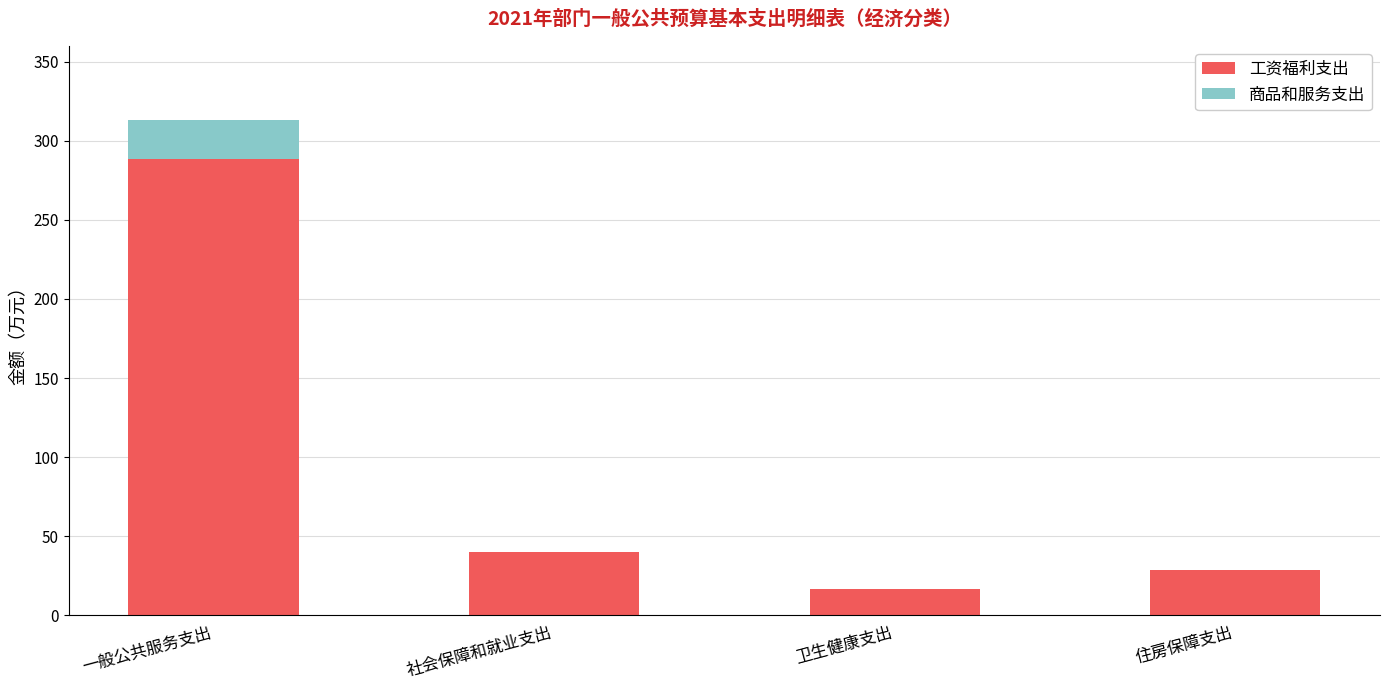

At which category is the sum across all series the highest?

一般公共服务支出